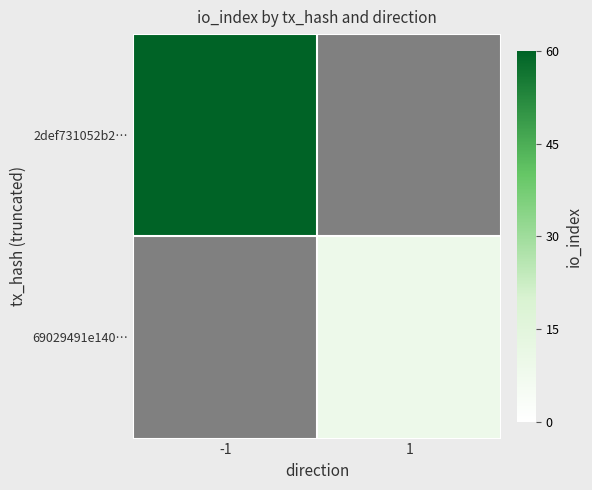

How many series are shown in this chart?

2